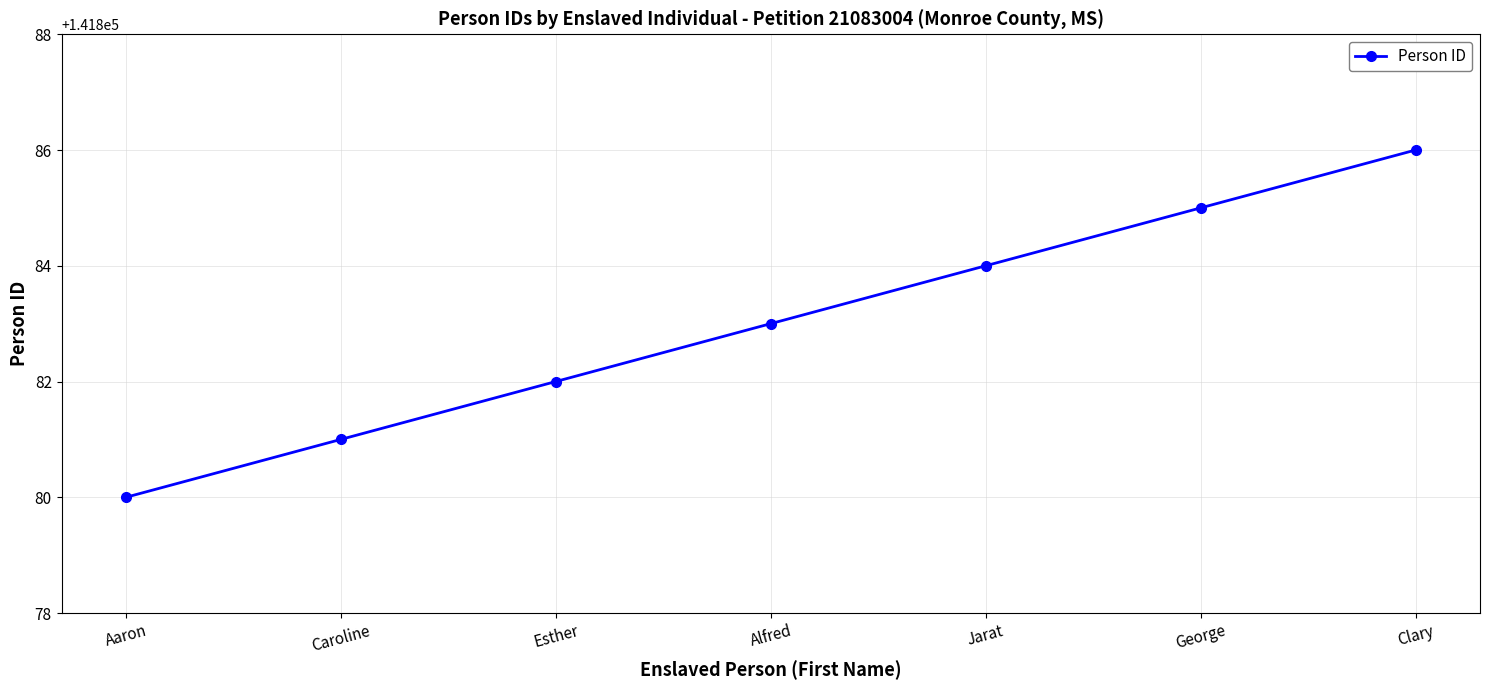

What is the change in value from Caroline to Esther?

+1